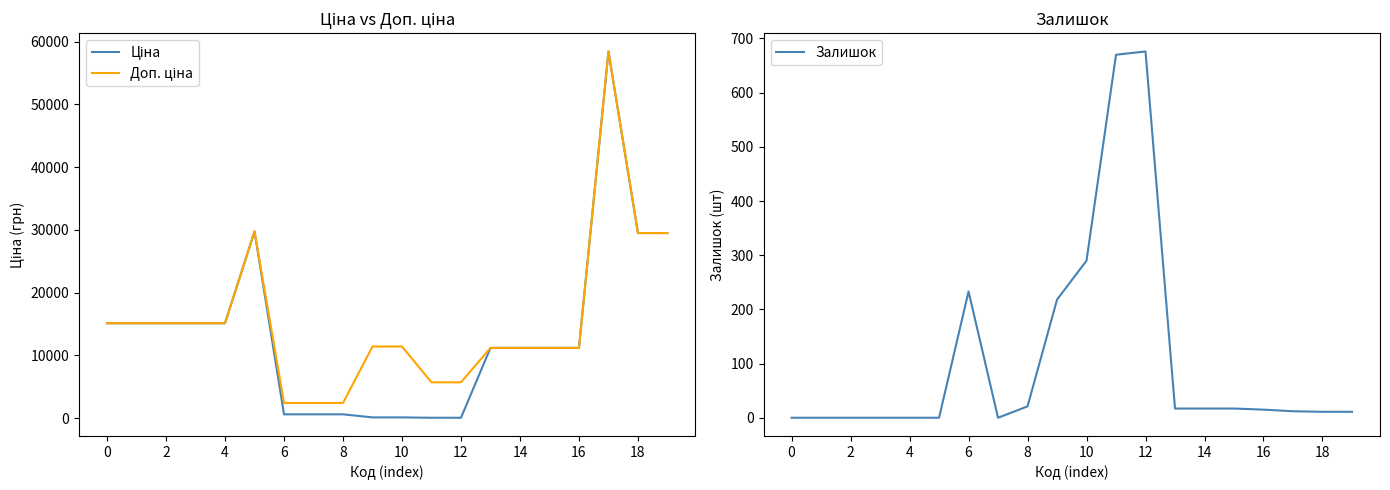

True or false: Ціна and Залишок intersect in this chart.

True